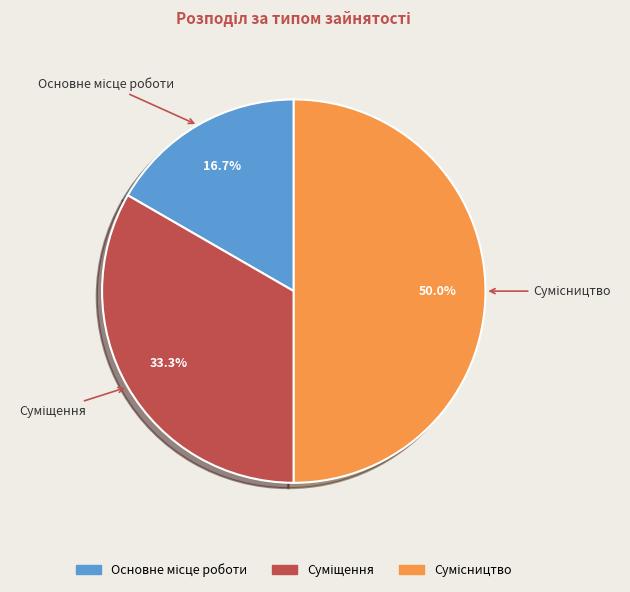

How many slices are in this pie chart?

3